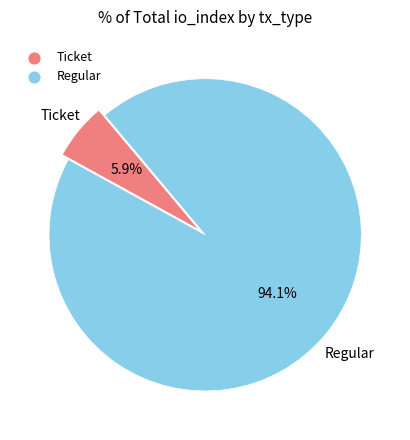

Which has a higher value, Ticket or Regular?

Regular